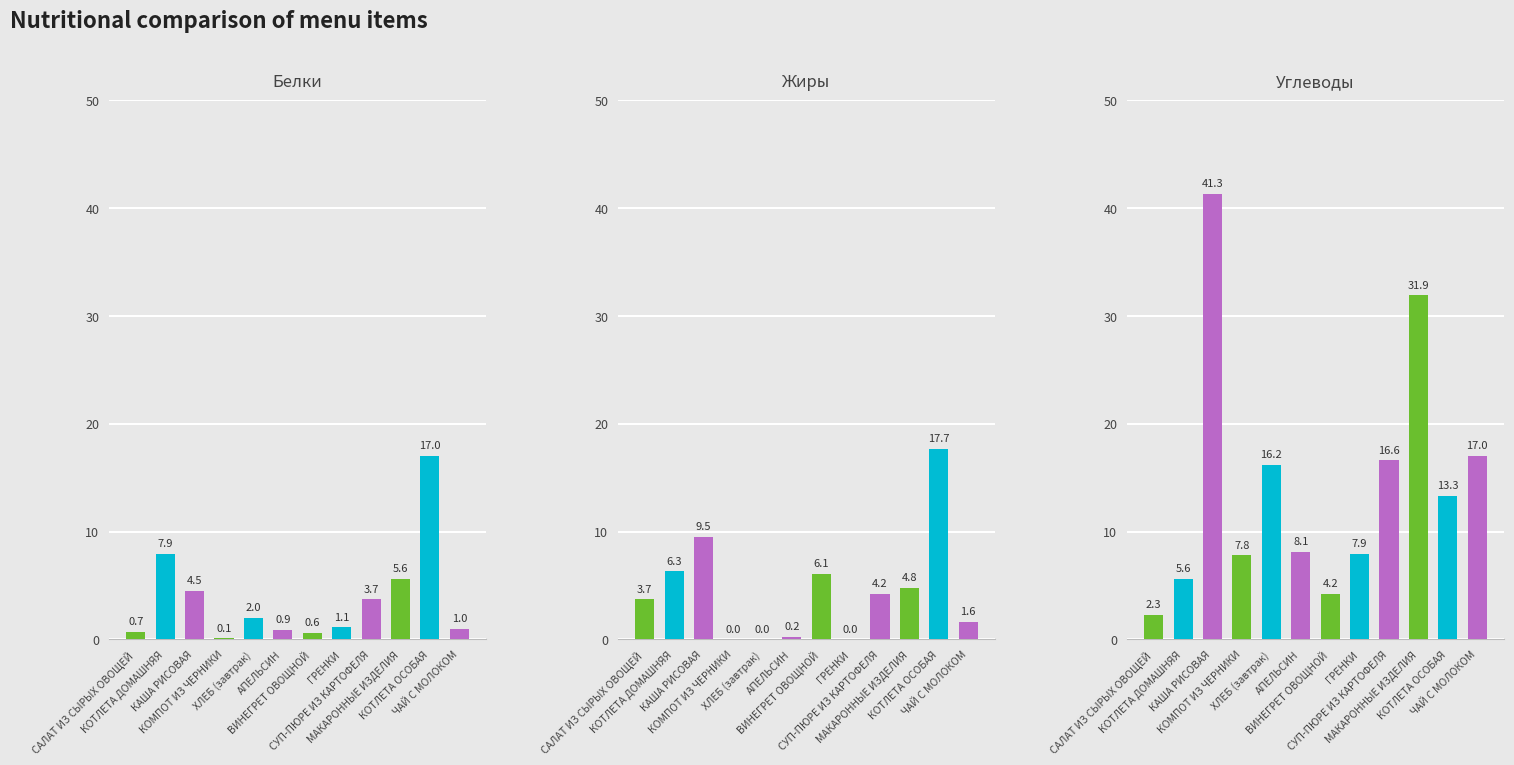

What is the value of the Углеводы bar at the 5th from the left?

16.2